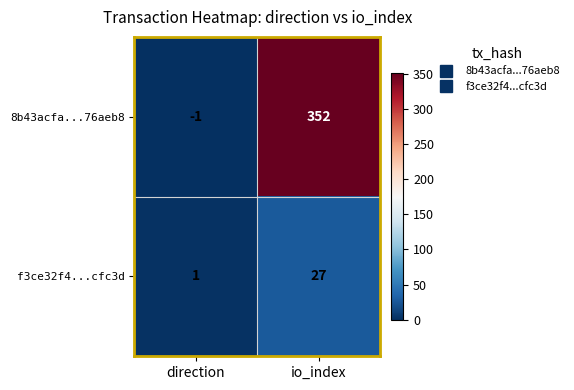

Reading left to right, extract all data points from this chart.

8b43acfa...76aeb8: -1	352
f3ce32f4...cfc3d: 1	27